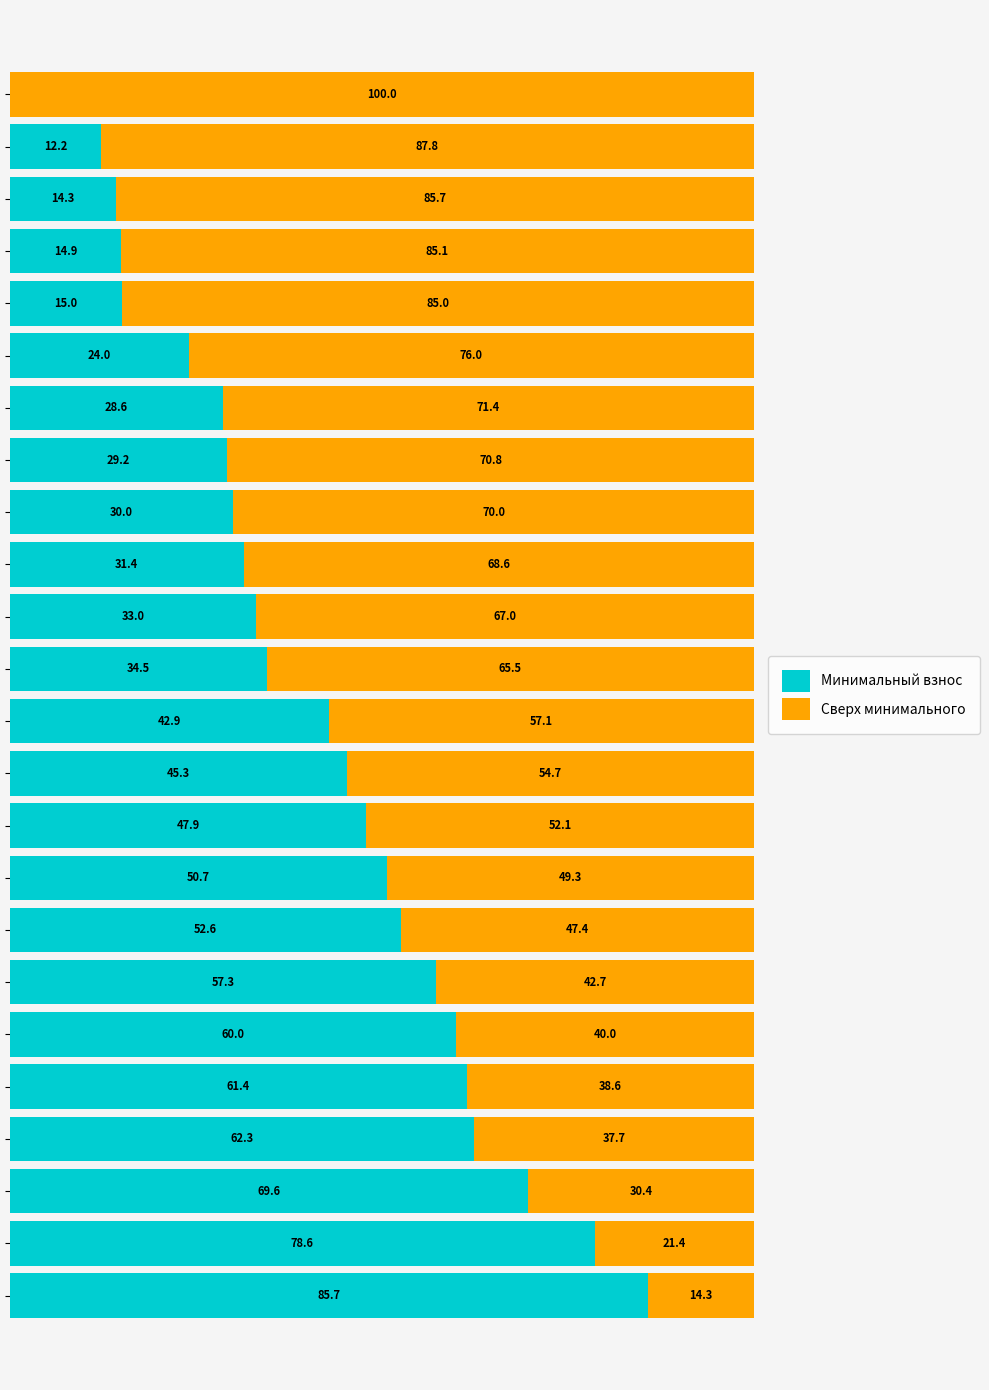

What is the value of the Минимальный взнос bar at the 13th from the left?

34.5